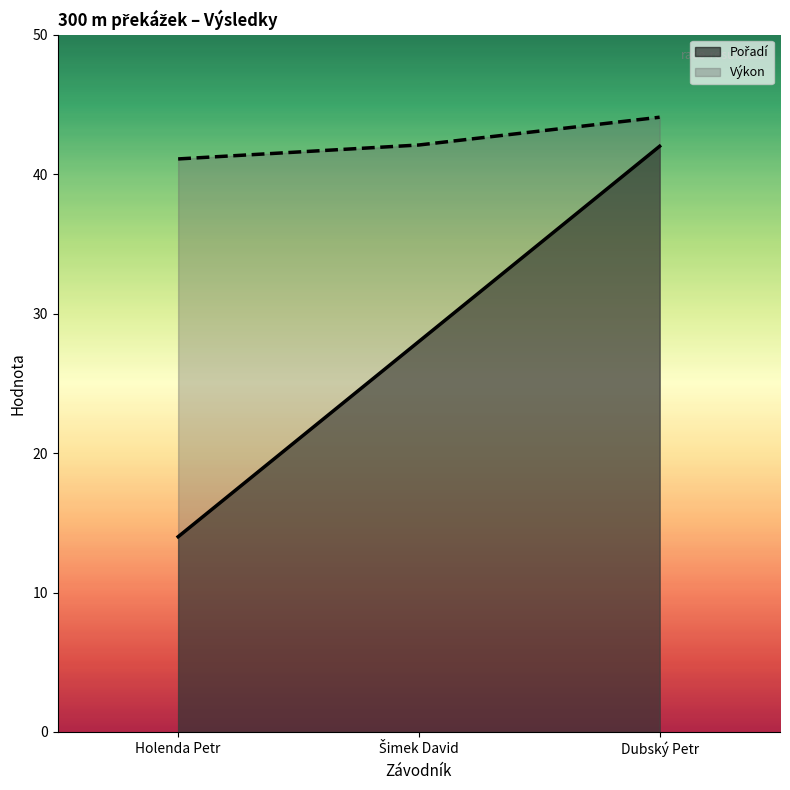

Which series has the largest range (max minus min)?

Pořadí